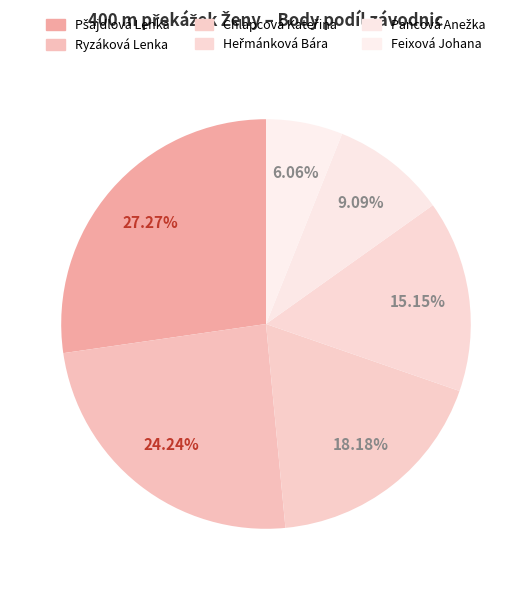

How many segments does this pie chart have?

6